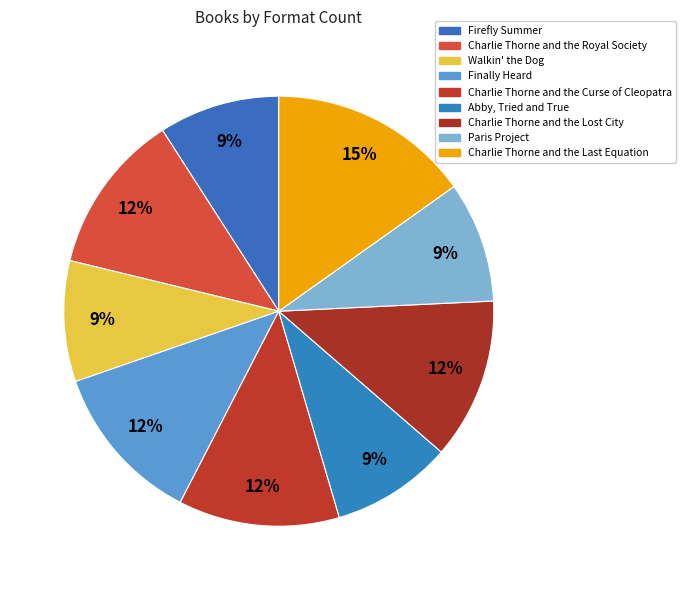

The Charlie Thorne and the Royal Society slice represents 18% of the pie. True or false?

False